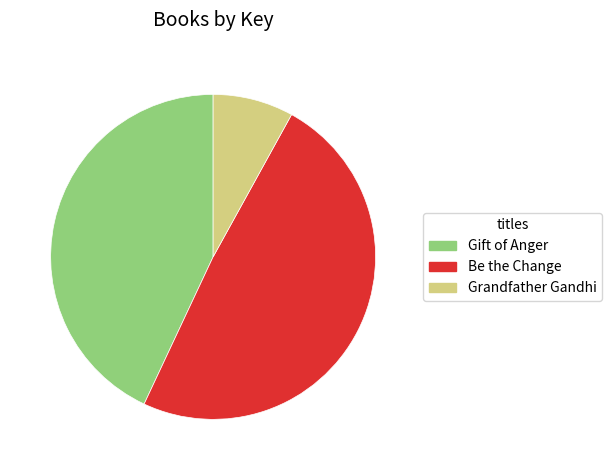

Approximately how many times larger is the value at Gift of Anger compared to Be the Change?

0.9